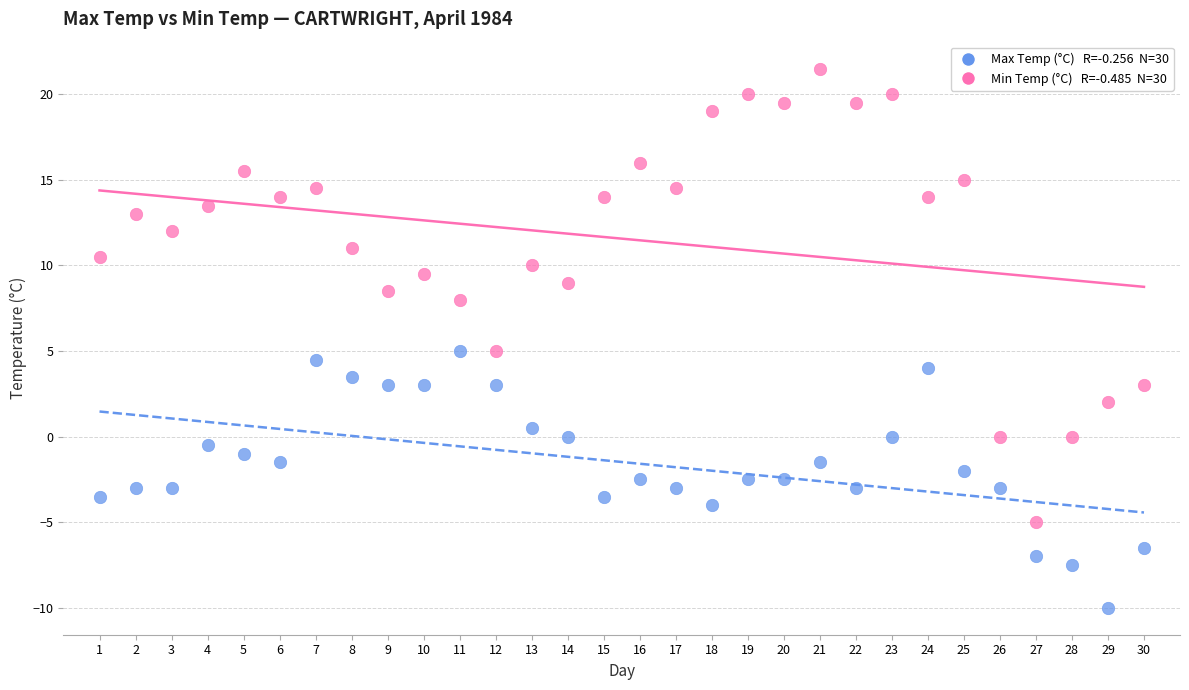

Across all data points, what is the range of Y values (max minus min)?

31.5